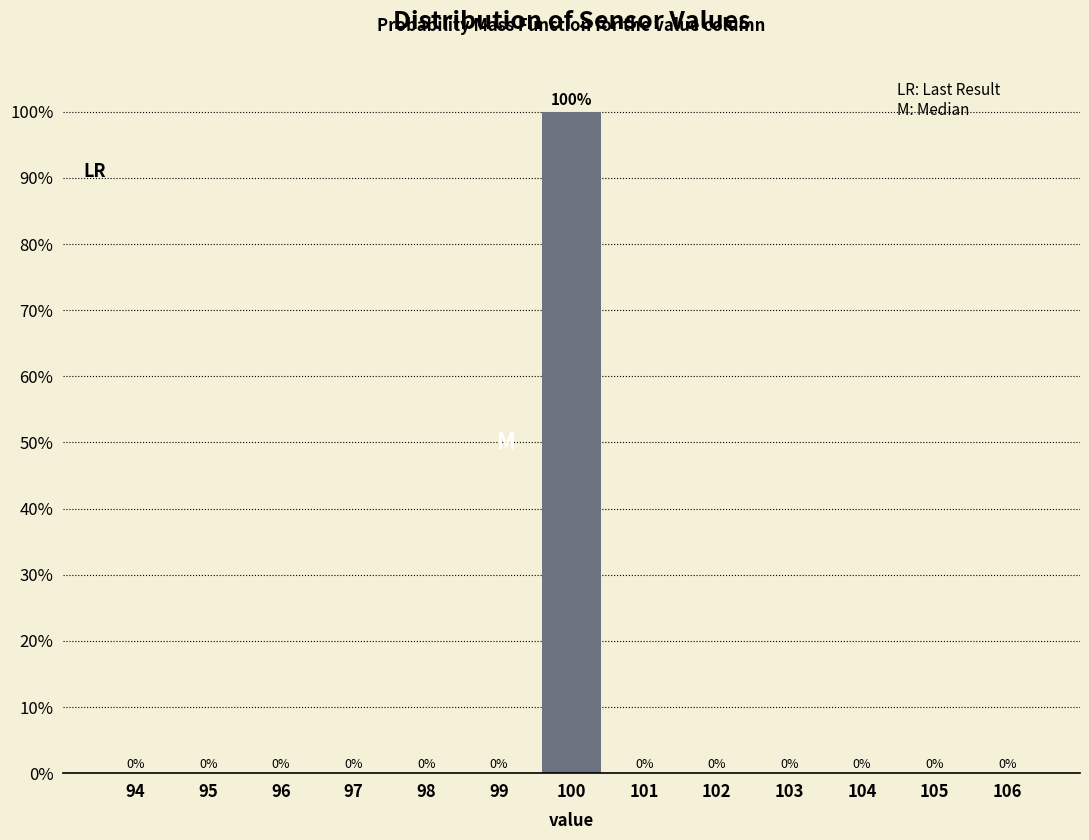

Reading right to left, list all the values displayed in this chart.

106=0	105=0	104=0	103=0	102=0	101=0	100=100	99=0	98=0	97=0	96=0	95=0	94=0